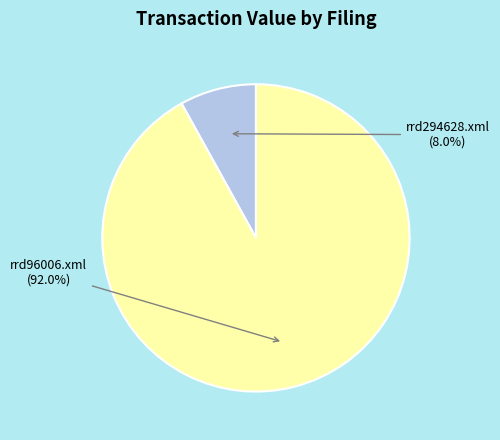

What is the largest slice in the pie chart?

rrd96006.xml